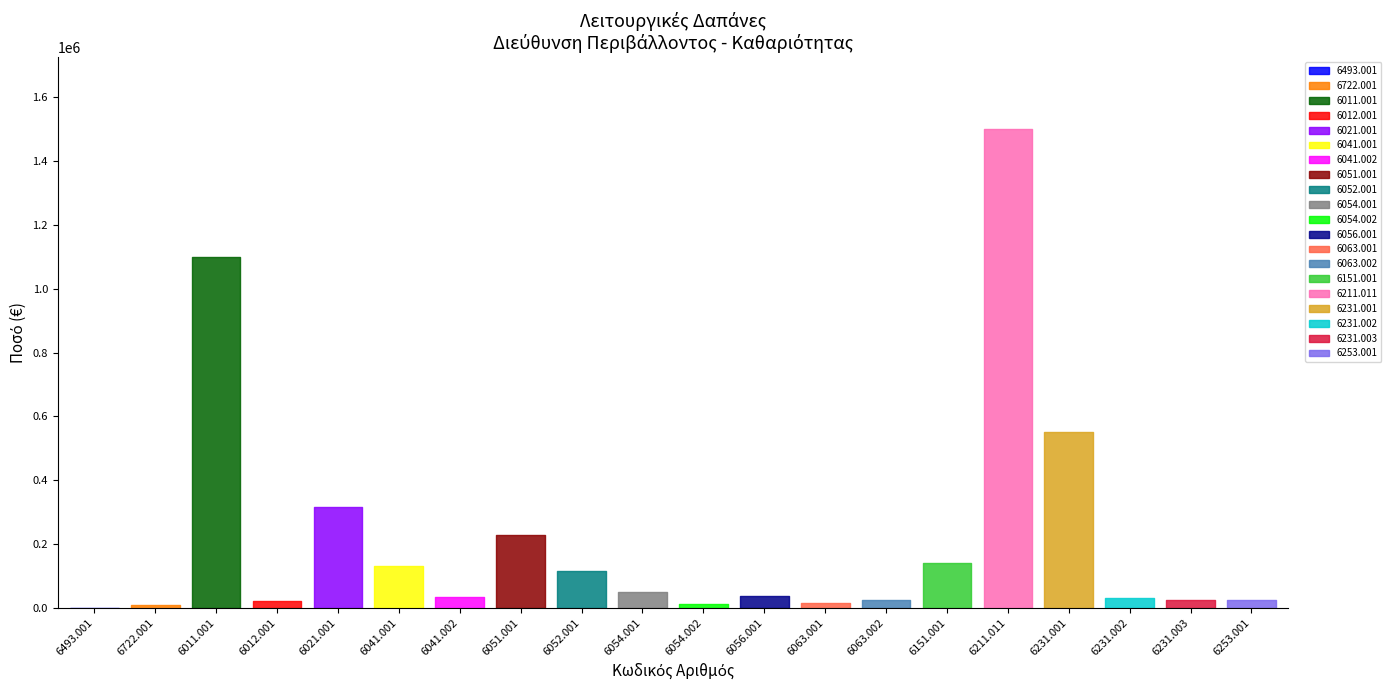

Where is the first local minimum?

02.20.6012.001